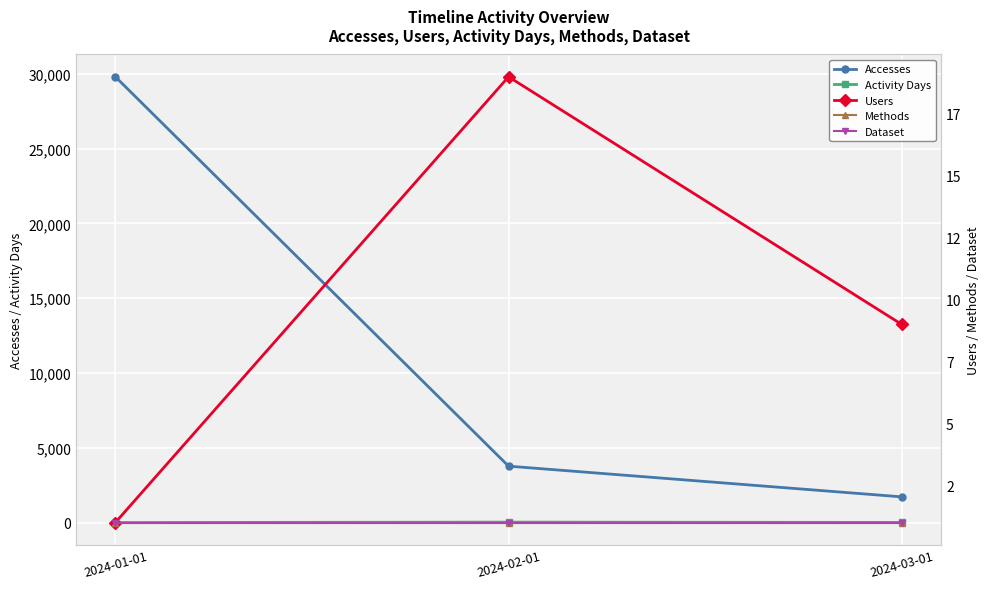

Does the chart display data point markers on the line(s)?

Yes